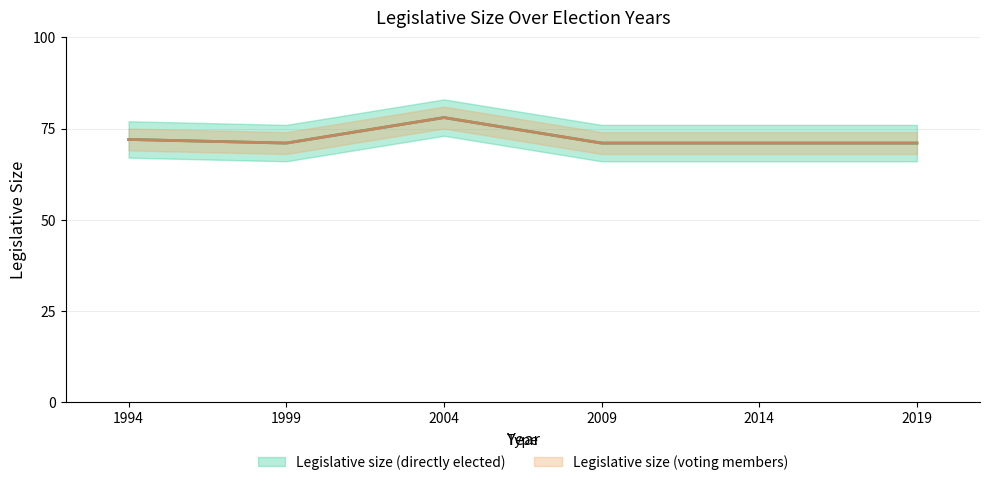

Is it true that Legislative size (directly elected) equals 71 at 2019?

True